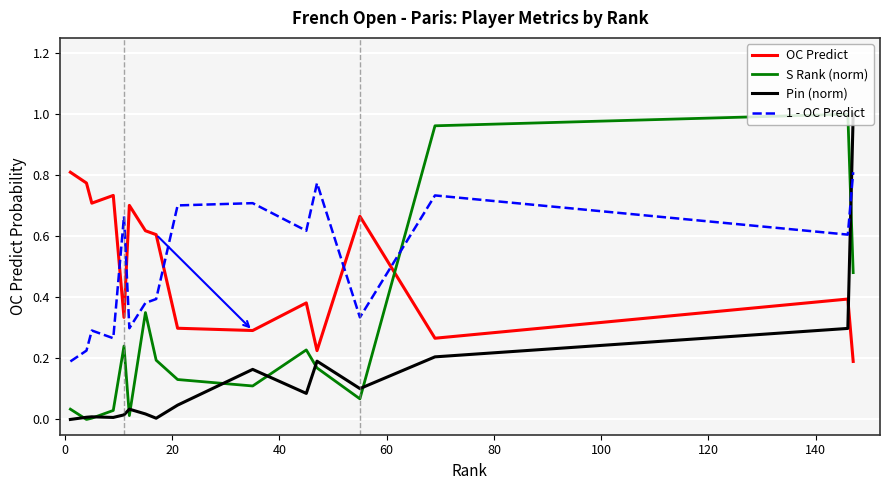

What are all the series names shown in the legend?

OC Predict, S Rank (norm), Pin (norm), 1 - OC Predict